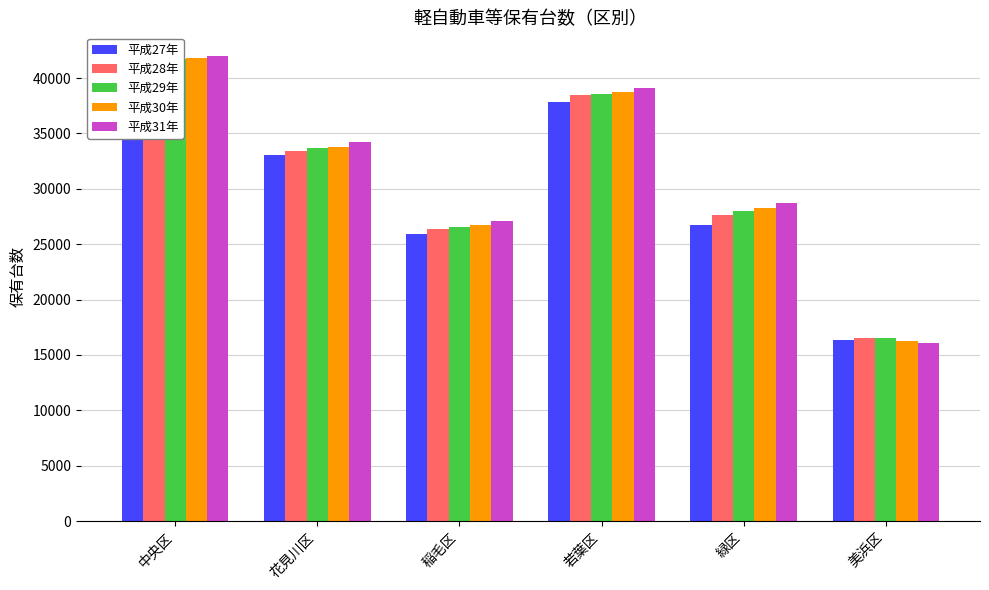

Does the chart contain any negative values?

No